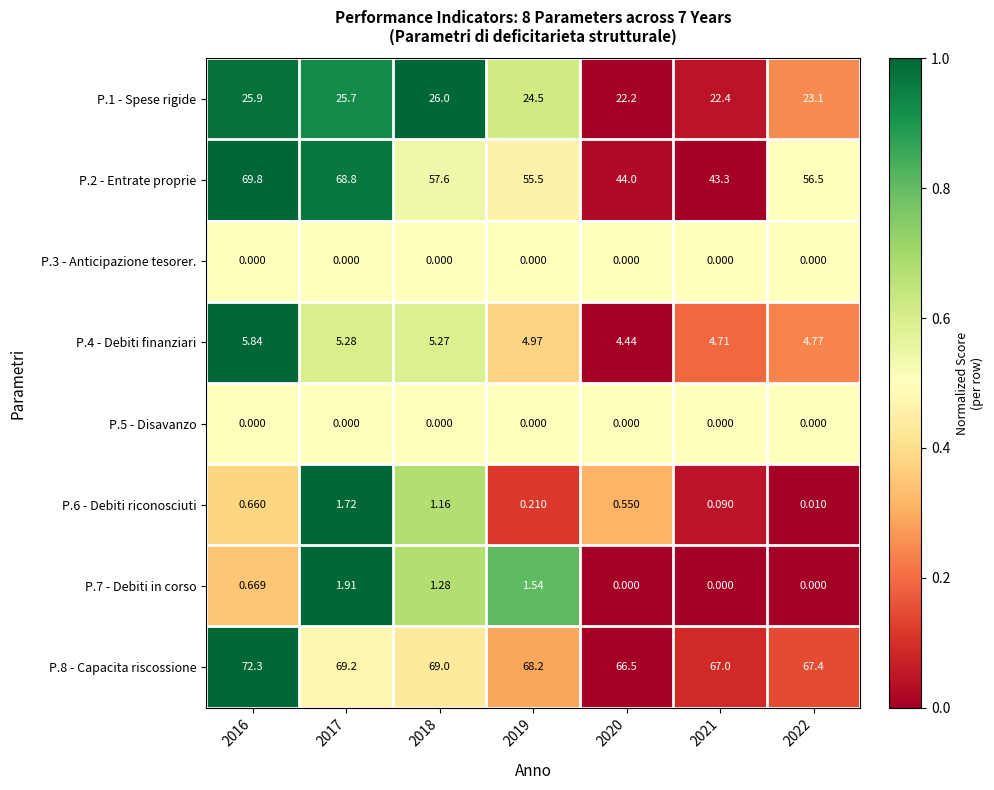

Is the value of P.3 - Anticipazione tesorer. at 2021 greater than the value of P.4 - Debiti finanziari at 2017?

No